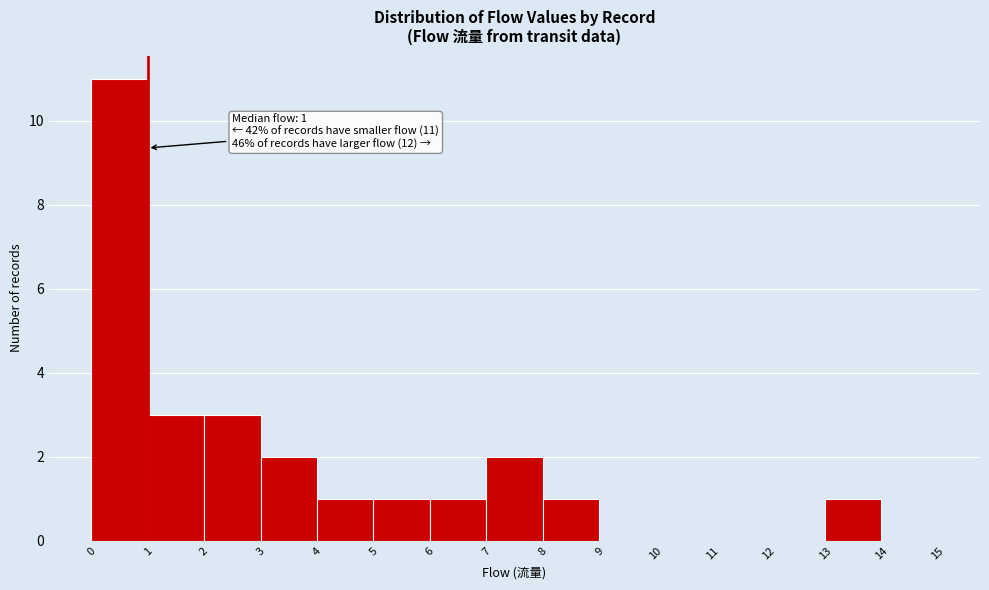

Over which range of the x-axis is the bar tallest?

0 to 1